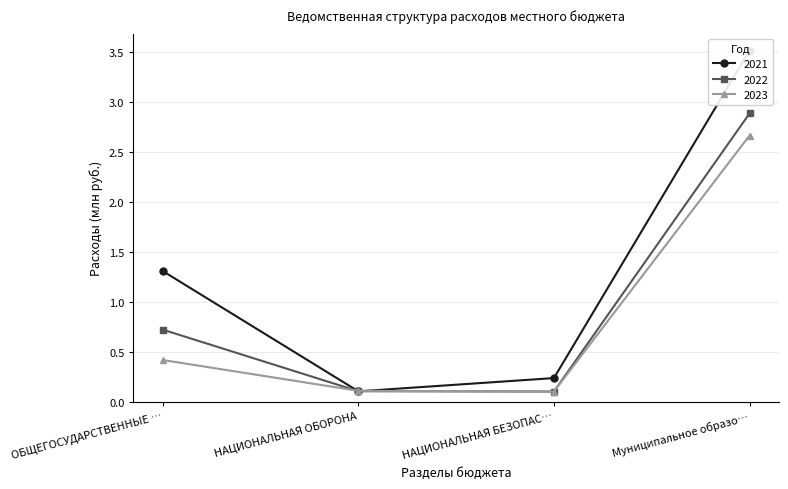

What is the difference between the maximum and minimum values in the 2021 series?

3.4